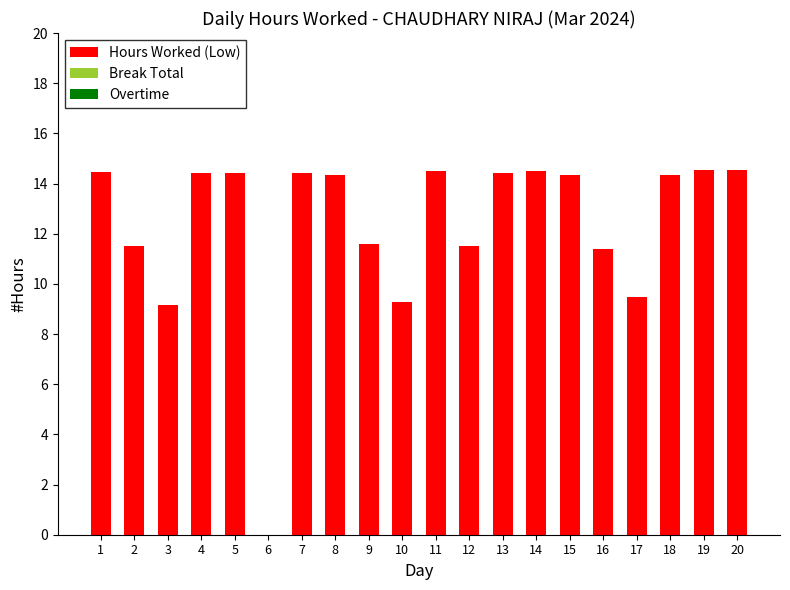

Are the bars horizontal?

No